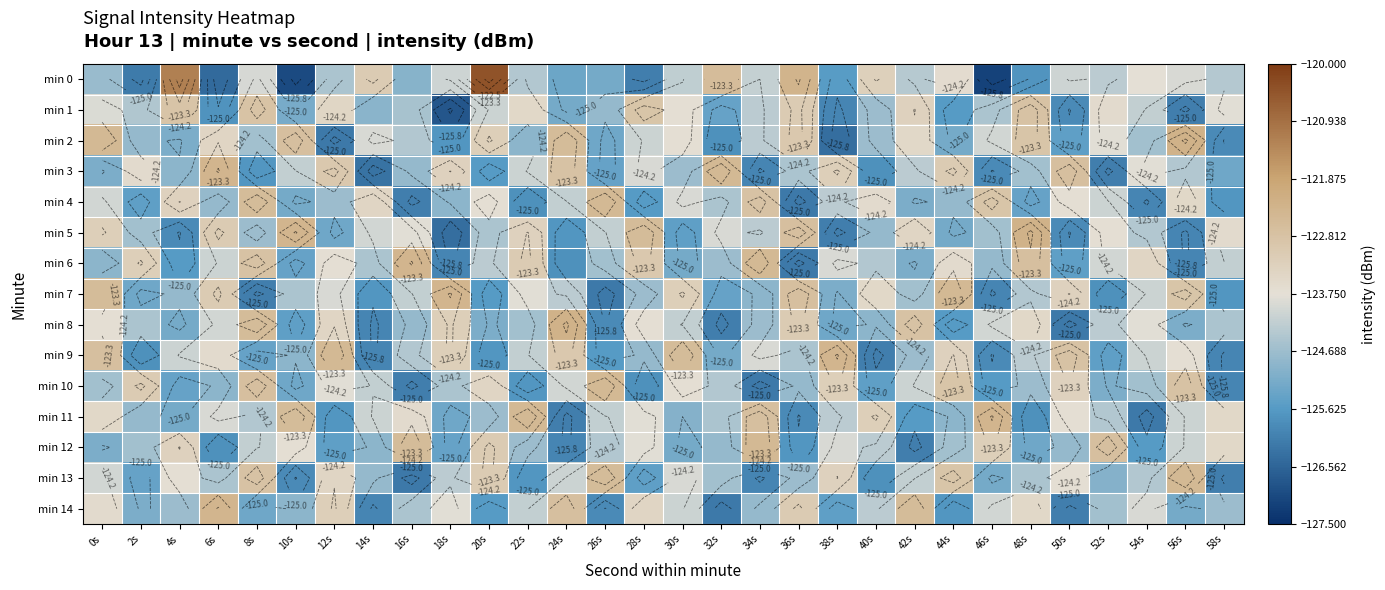

What is the total value across all series at 8s?

-1860.7